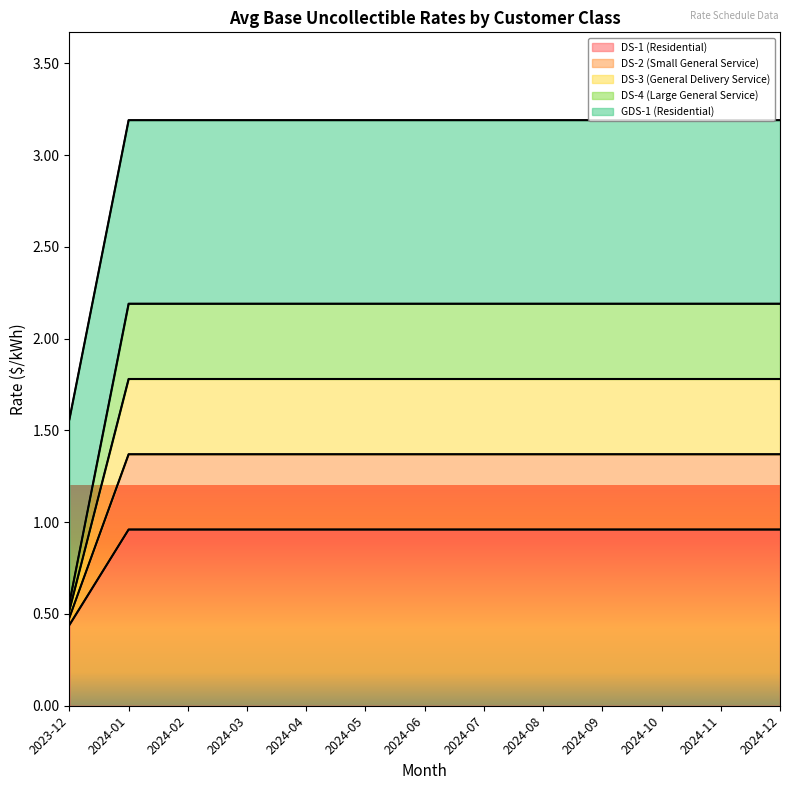

Is the value of DS-2 (Small General Service) at 2024-04 greater than the value of DS-1 (Residential) at 2024-12?

No